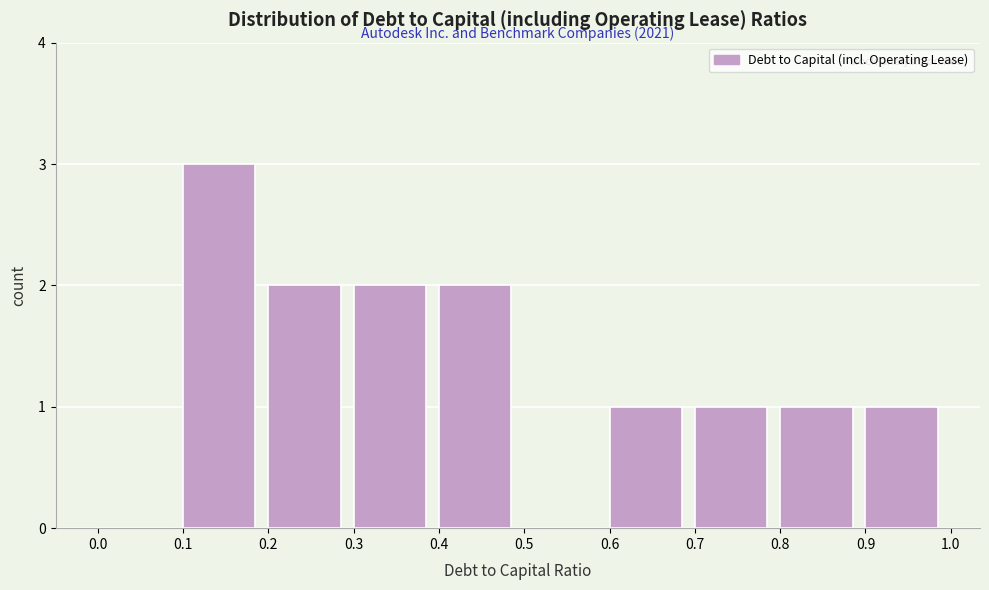

Over which range of the x-axis is the bar tallest?

0.1 to 0.2